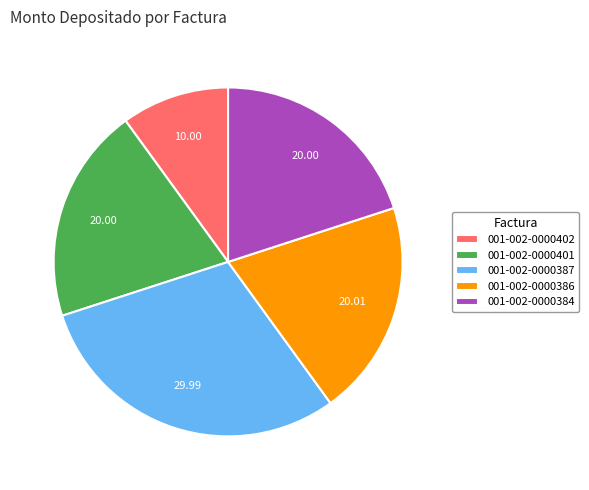

Combined, do 001-002-0000386 and 001-002-0000384 account for over 50%?

No